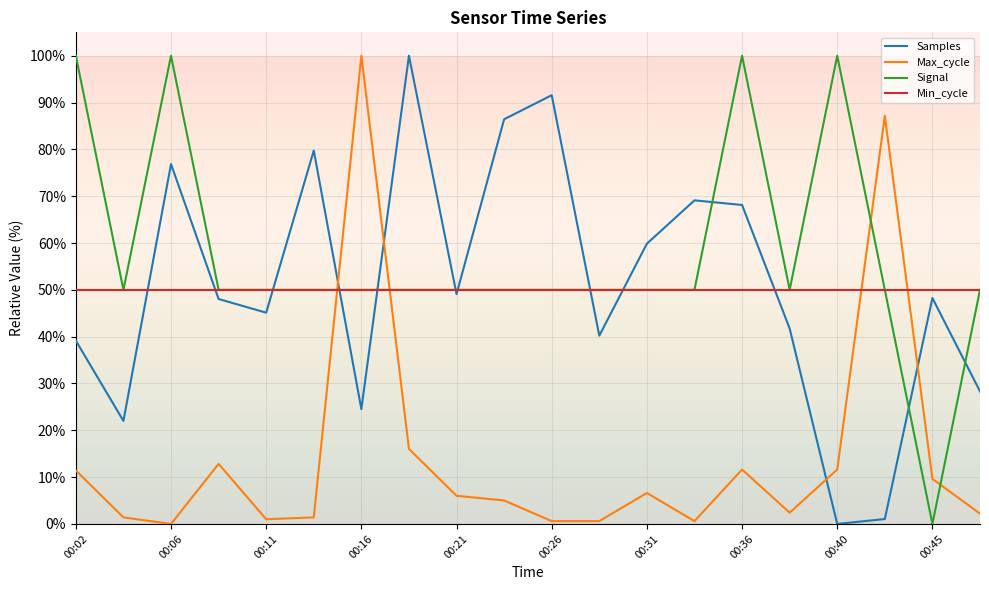

How many interior local peaks does the Max_cycle series have?

5